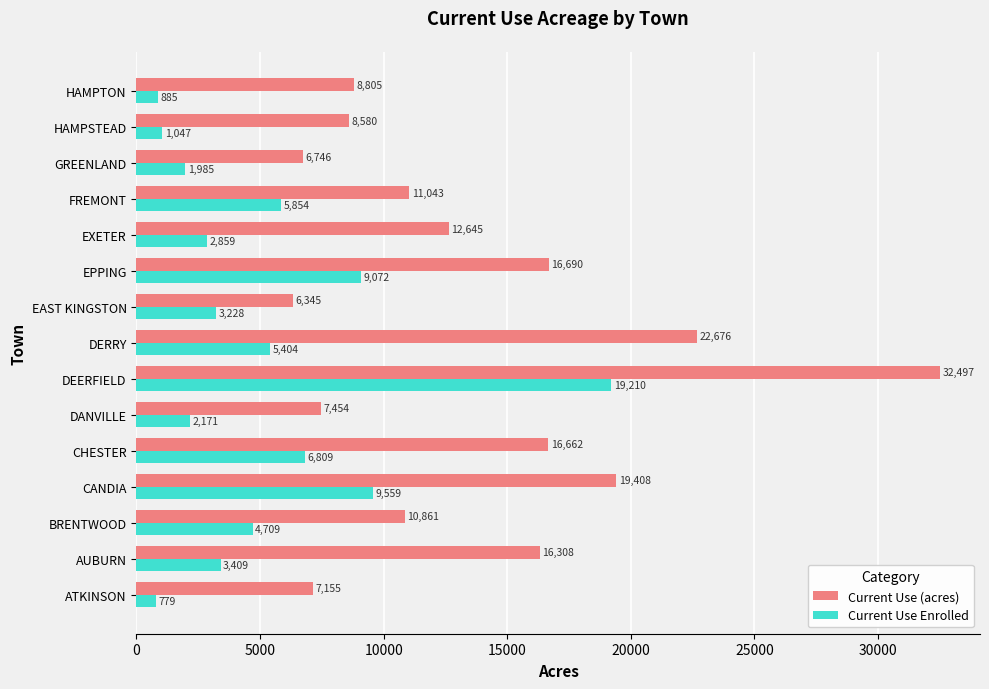

What is the smallest value displayed?

779.4